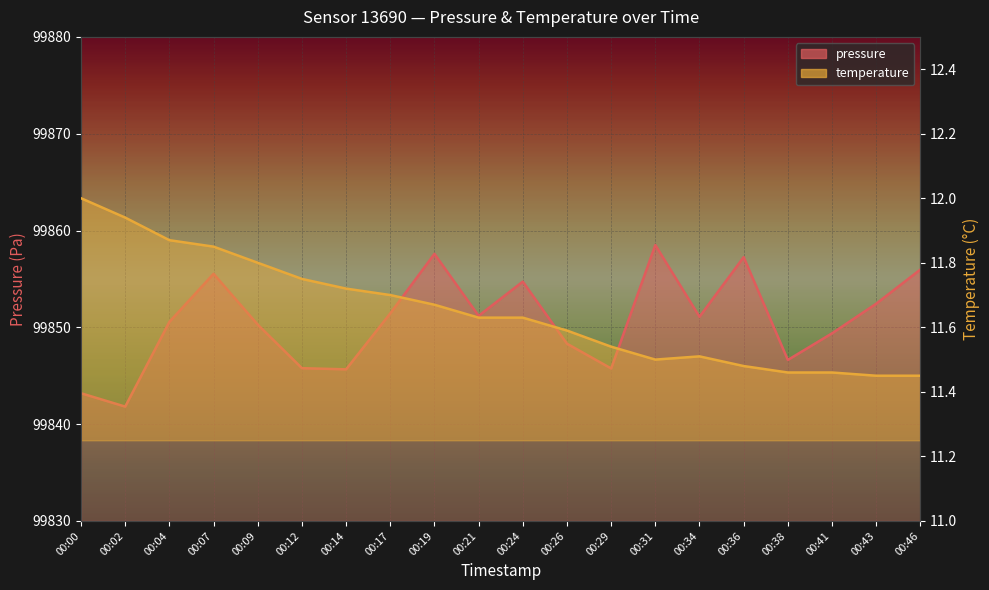

The pressure series shows 99843.2 at 00:00. True or false?

True